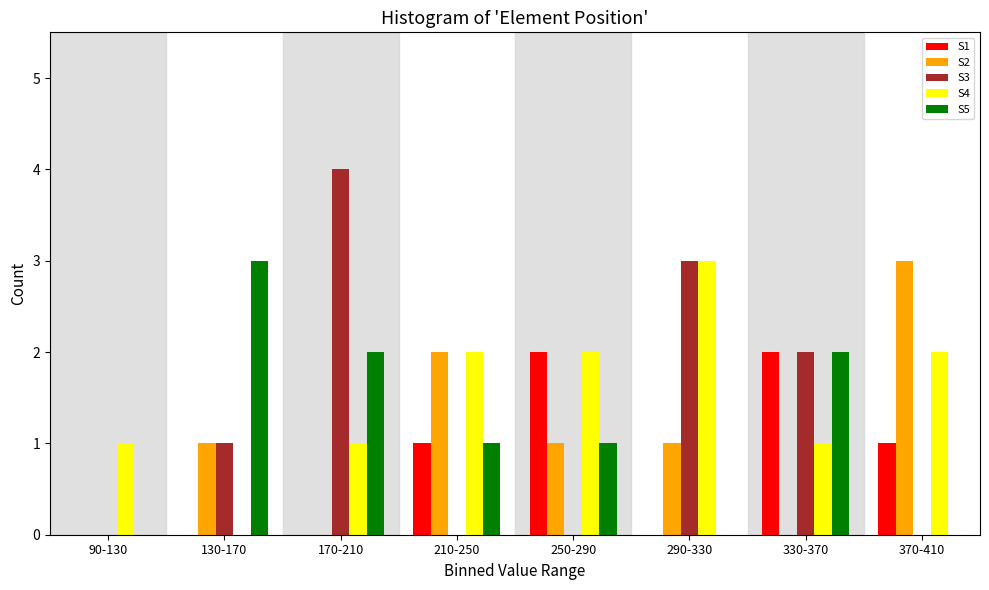

Is the value of S1 at 330-370 greater than the value of S2 at 290-330?

Yes